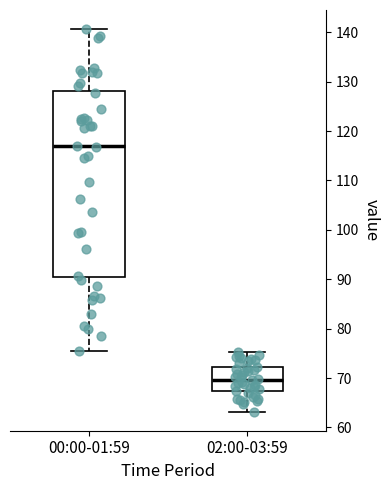

Where is the upper edge of the box for 00:00-01:59 on the y-axis? The values are not printed on the chart, so give them approximately, as read against the axis.

128